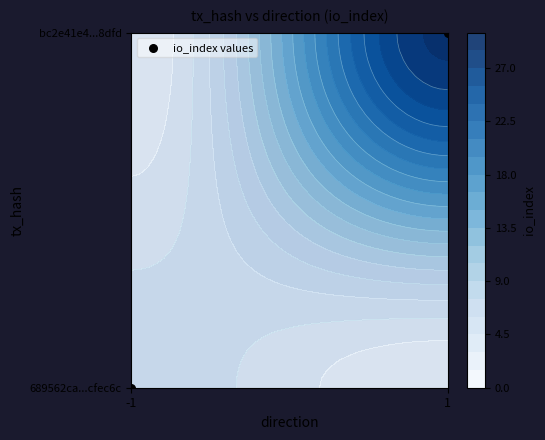

What is the change in value from -1 to 1?

+1